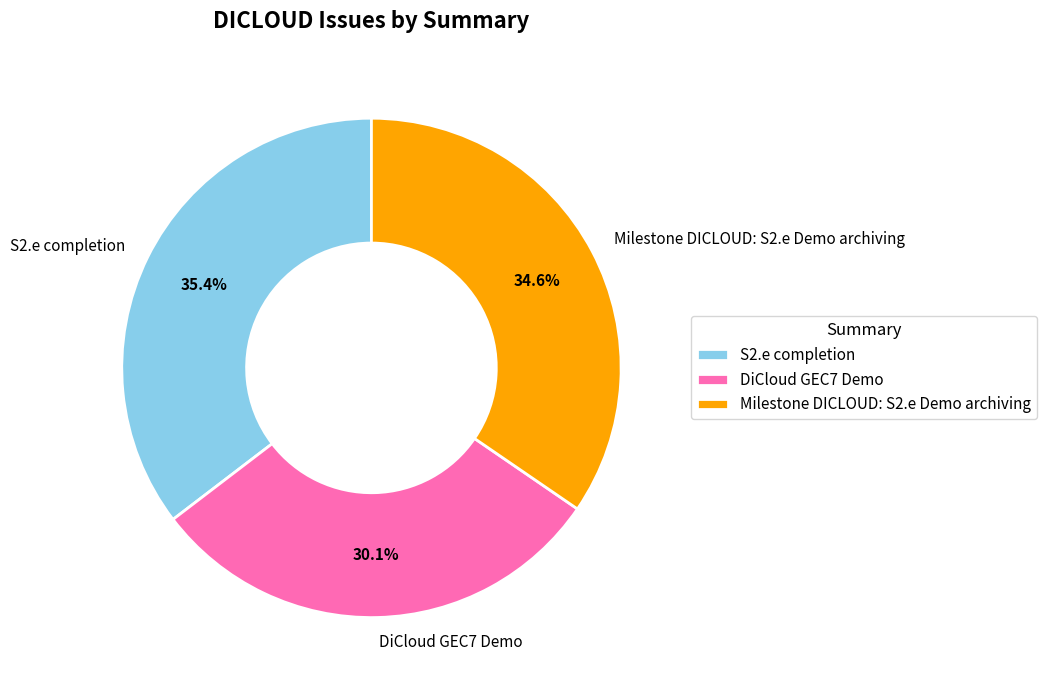

To the nearest percent, what percentage of the pie is Milestone DICLOUD: S2.e Demo archiving?

35%